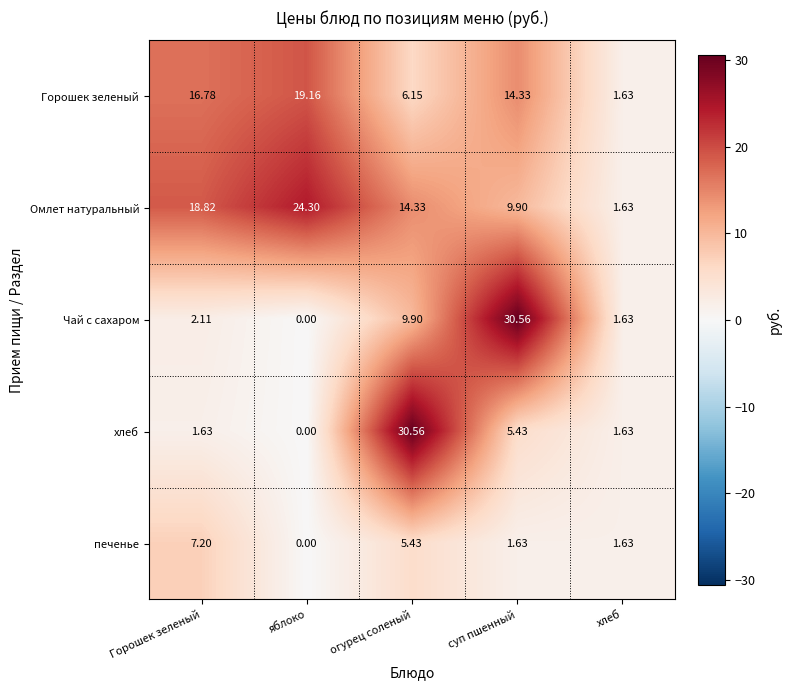

At суп пшенный, list the series in order from largest to smallest.

Чай с сахаром, Горошек зеленый, Омлет натуральный, хлеб, печенье